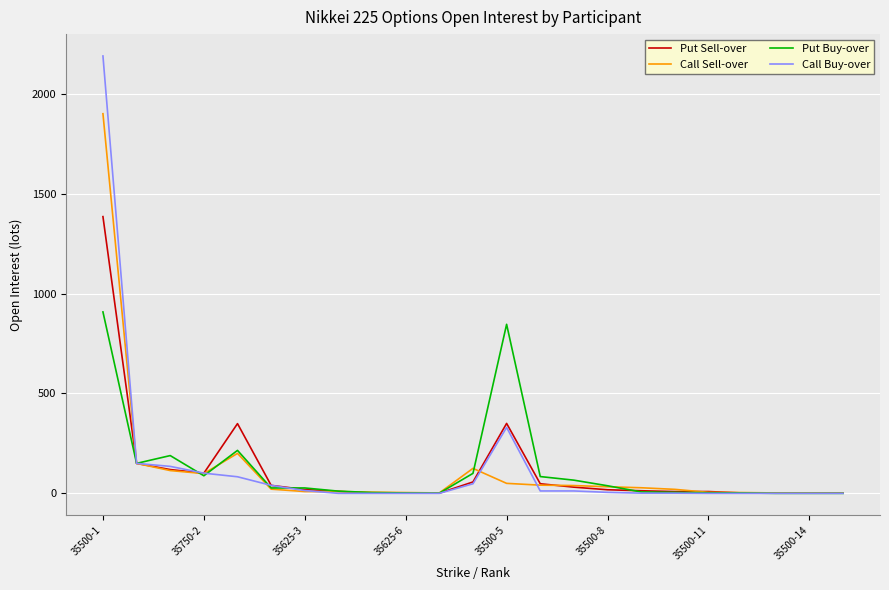

List the series in order of their peak value, lowest first.

Put Buy-over, Put Sell-over, Call Sell-over, Call Buy-over